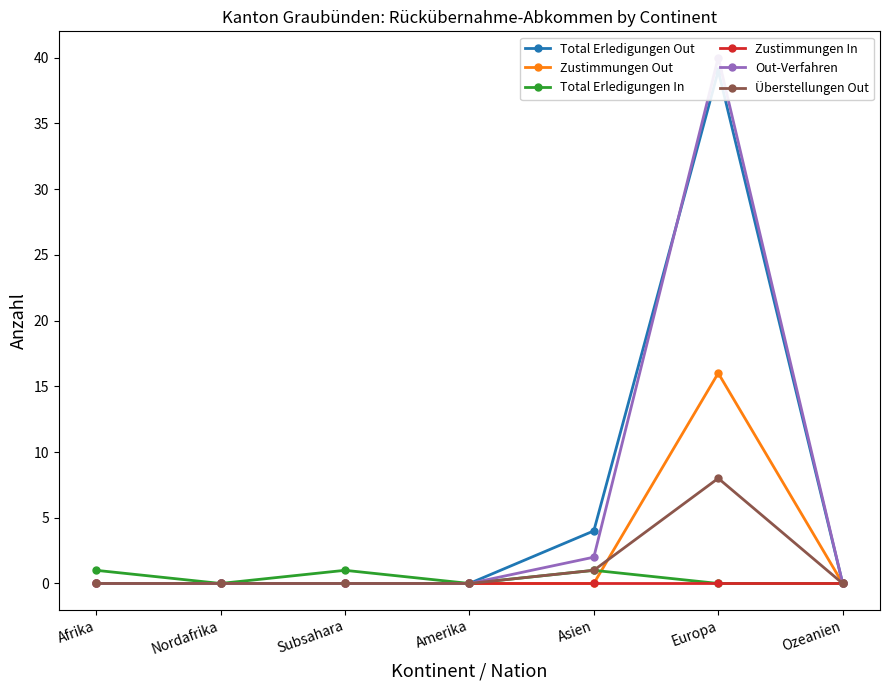

Reading left to right, what are all the values shown in this chart?

Total Erledigungen Out: 0	0	0	0	4	39	0
Zustimmungen Out: 0	0	0	0	0	16	0
Total Erledigungen In: 1	0	1	0	1	0	0
Zustimmungen In: 0	0	0	0	0	0	0
Out-Verfahren: 0	0	0	0	2	40	0
Überstellungen Out: 0	0	0	0	1	8	0